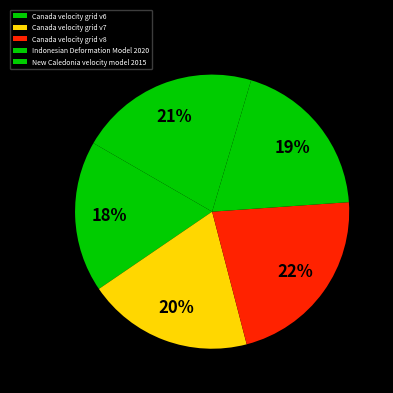

Rank the categories by value from lowest to highest.

Canada velocity grid v6, Indonesian Deformation Model 2020, Canada velocity grid v7, New Caledonia velocity model 2015, Canada velocity grid v8